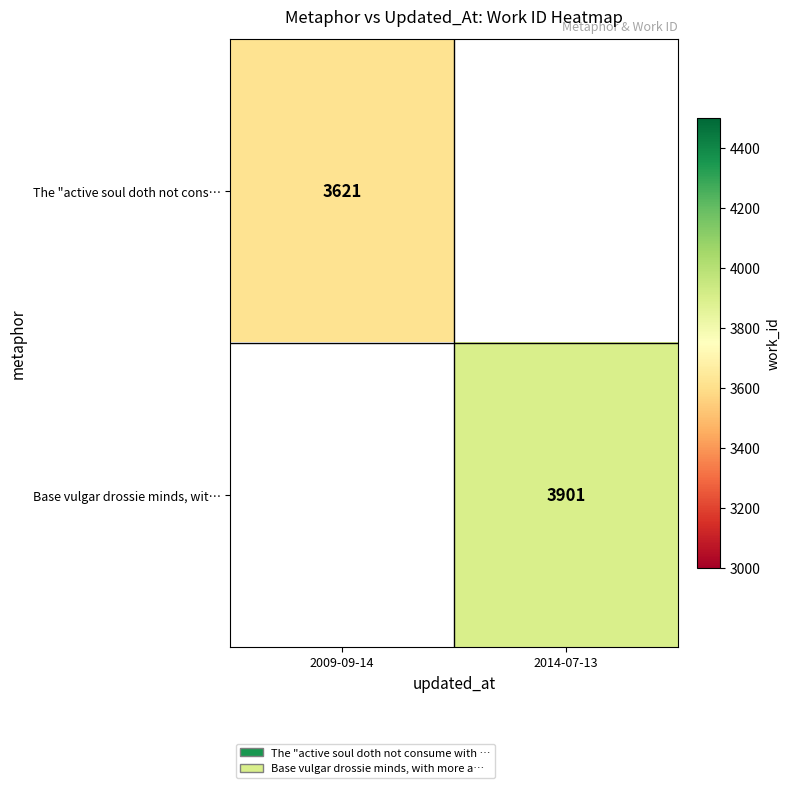

Is it true that The "active soul doth not cons… equals 1020 at 2009-09-14?

False